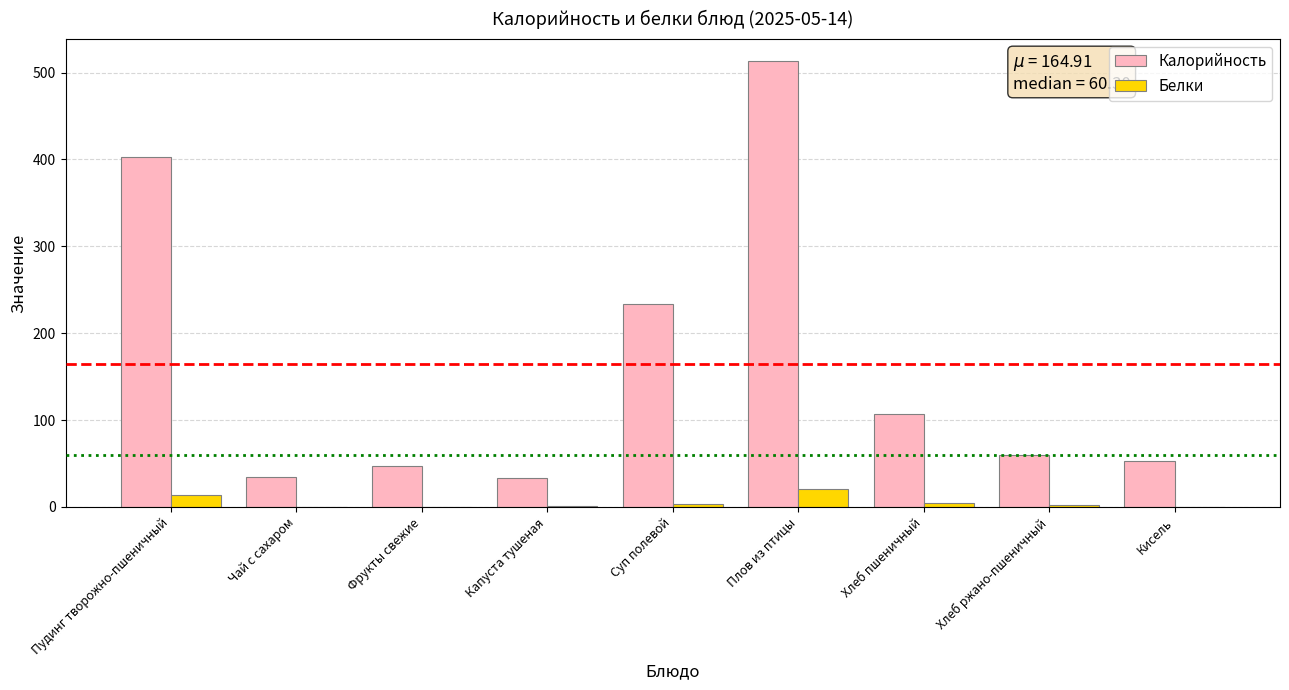

The Белки series shows 2.3 at Хлеб ржано-пшеничный. True or false?

True